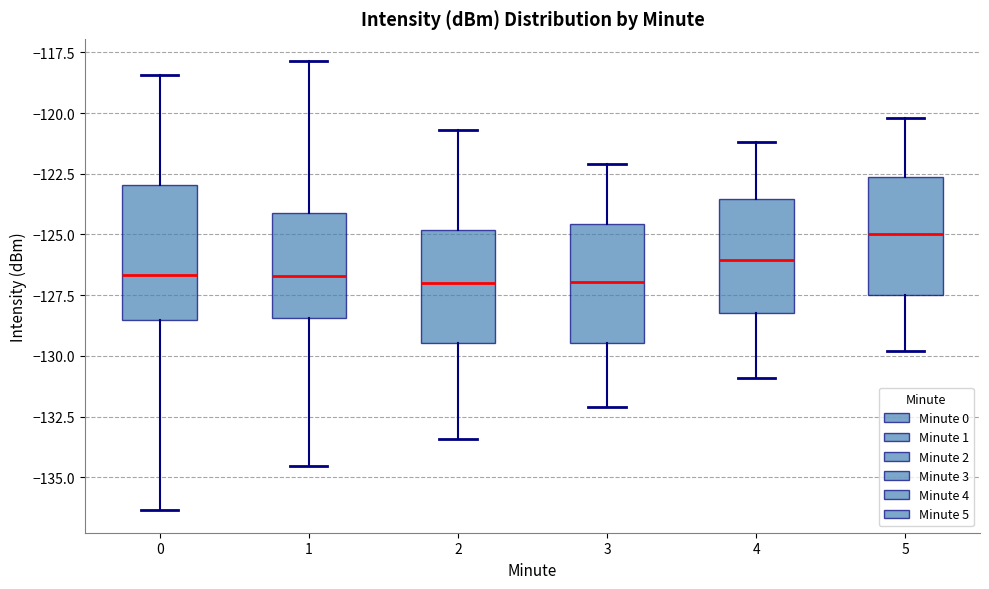

Reading left to right, transcribe this box plot: for each box, give where its median line is, the range the box spans, and where its two whiskers end, as read against the y-axis. The values are not printed on the chart, so give them approximately, as read against the axis.

0: median -126.5, box -128.5 to -123.0, whiskers -136.5 to -118.5
1: median -126.5, box -128.5 to -124.0, whiskers -134.5 to -118.0
2: median -127.0, box -129.5 to -125.0, whiskers -133.5 to -120.5
3: median -127.0, box -129.5 to -124.5, whiskers -132.0 to -122.0
4: median -126.0, box -128.0 to -123.5, whiskers -131.0 to -121.0
5: median -125.0, box -127.5 to -122.5, whiskers -130.0 to -120.0